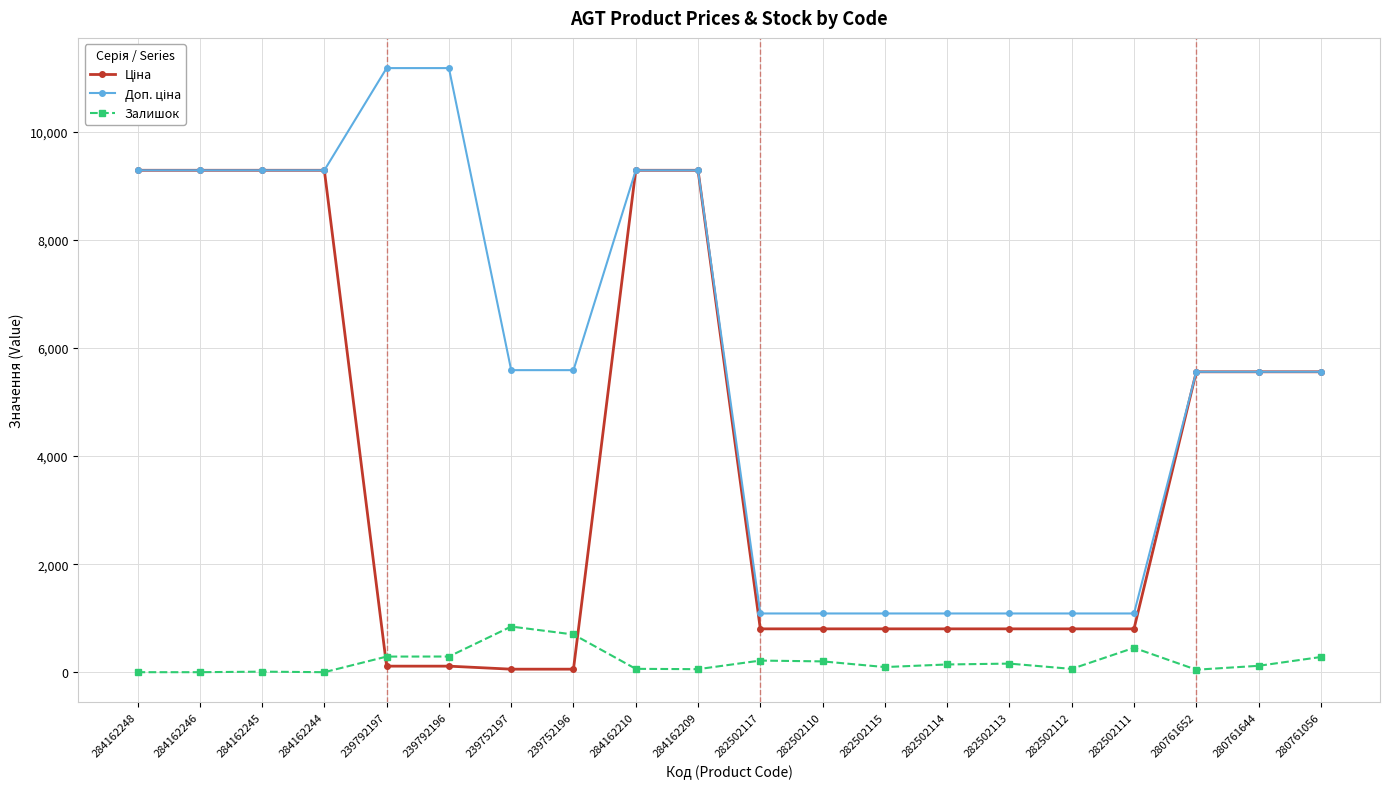

At how many categories does at least one series exceed 1555?

13